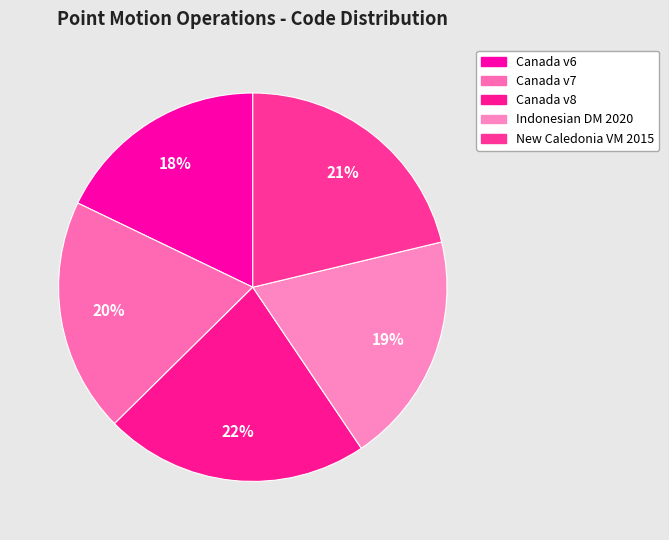

What is the smallest slice in the pie chart?

Canada velocity grid v6